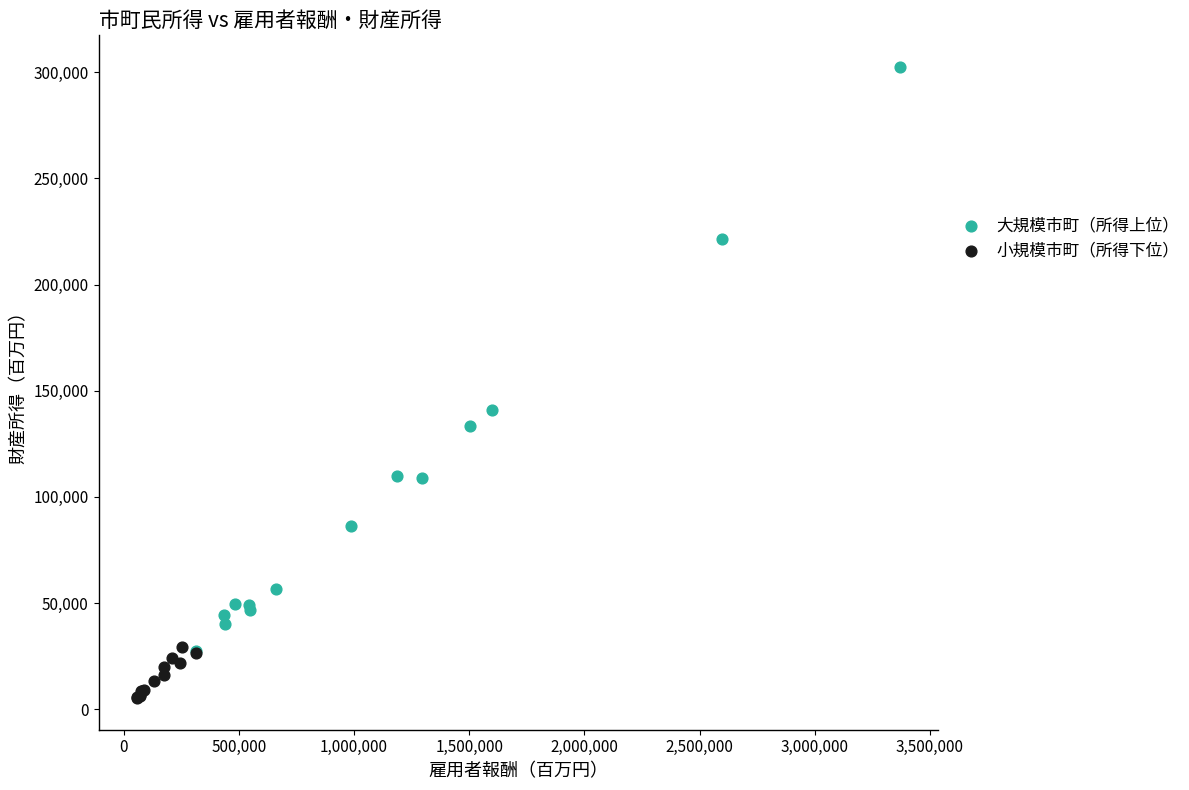

Which series contains the lowest Y value?

小規模市町（所得下位）